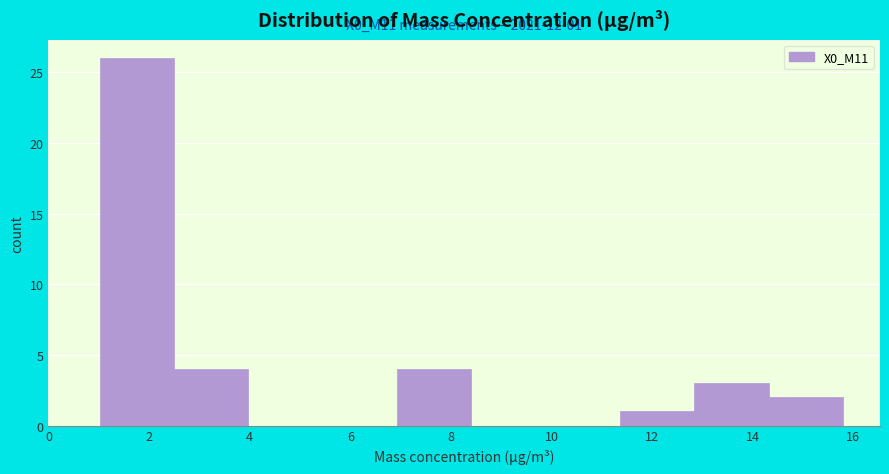

Over which range of the x-axis is the bar tallest?

1.0 to 2.4